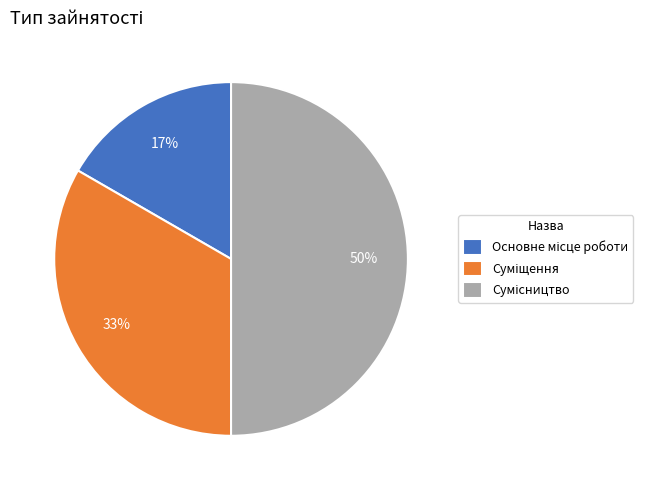

To the nearest percent, what is the difference between the largest and smallest slice percentages?

33%